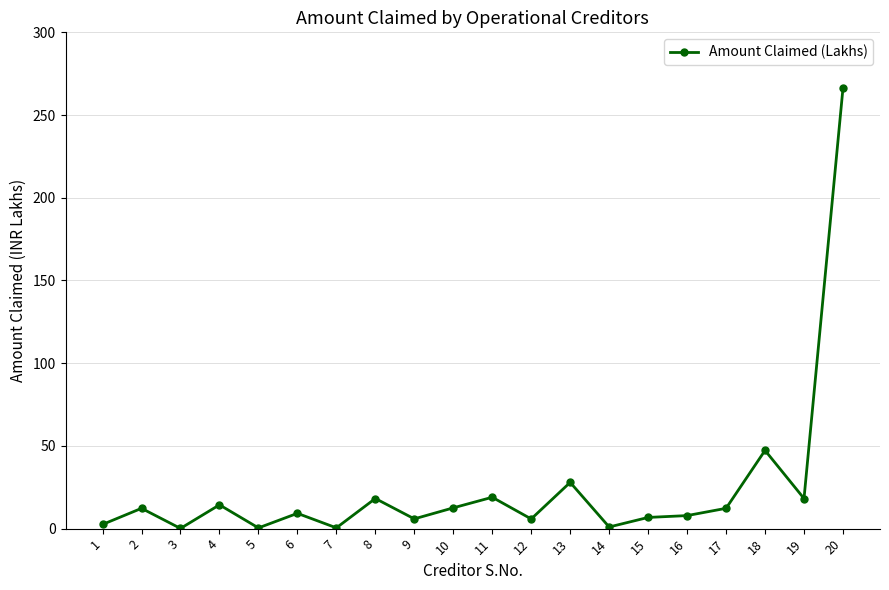

Where is the first local maximum?

2